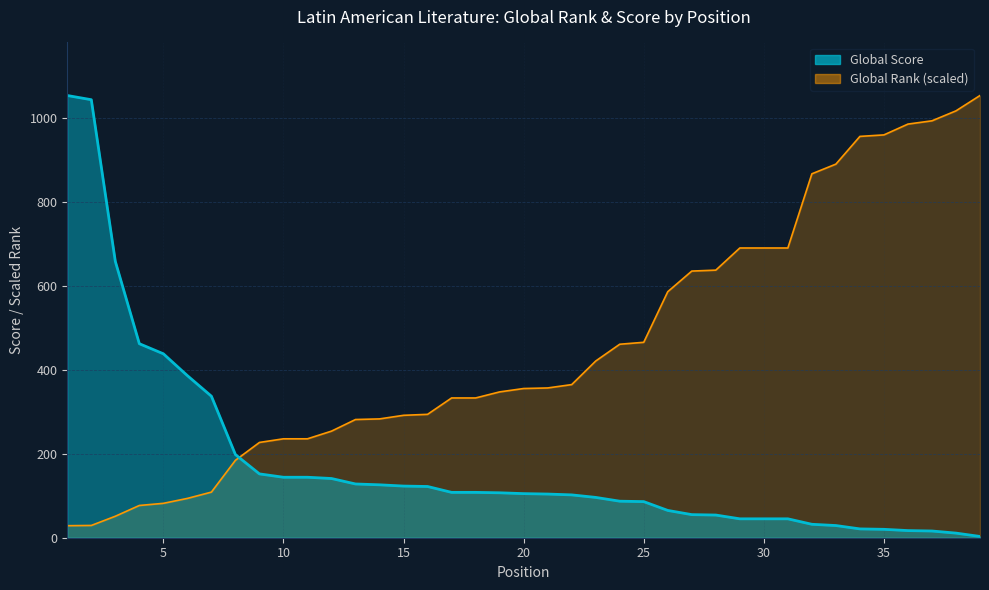

What is the difference between the highest and lowest values at 5?

356.1